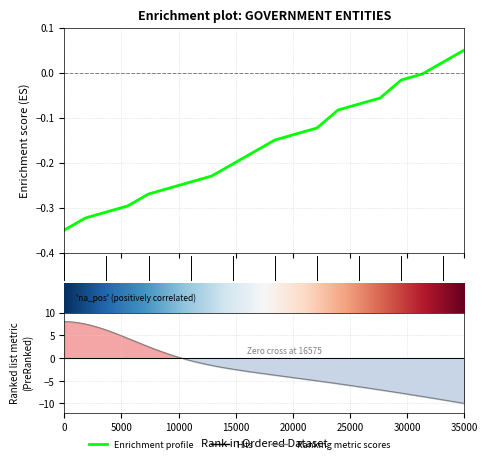

What is the value of the 15th point from the left?

-0.1